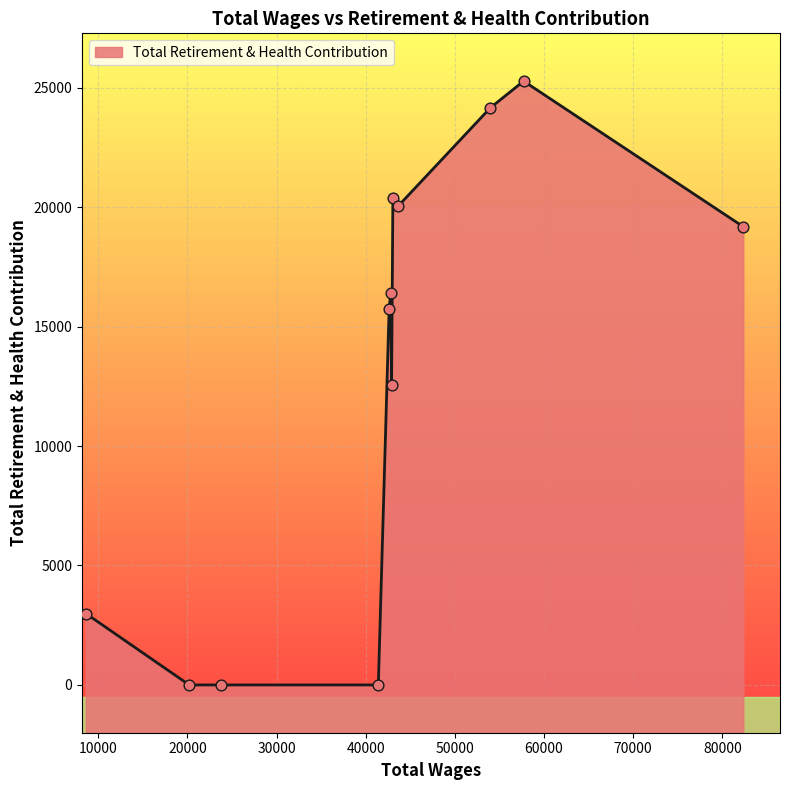

What is the change in value from 42907.0 to 8615.0?

-9549